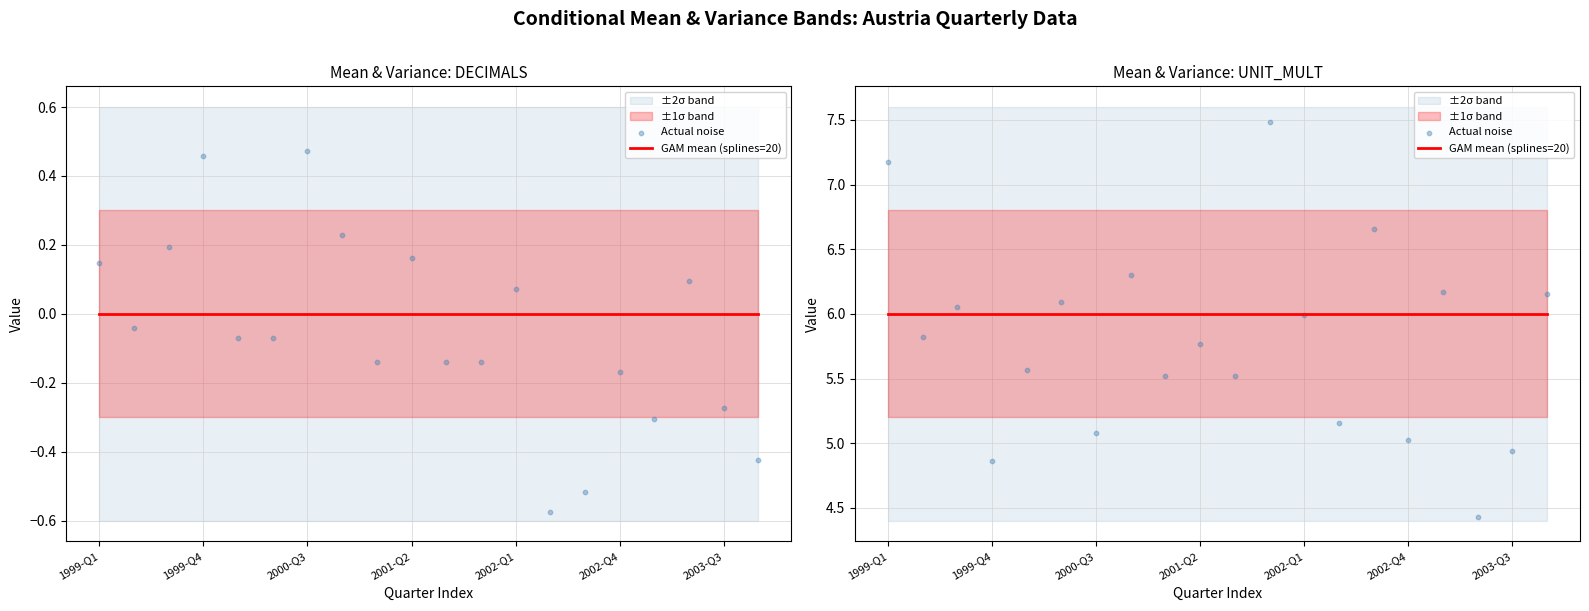

What is the total value across all series at 11?

13.5